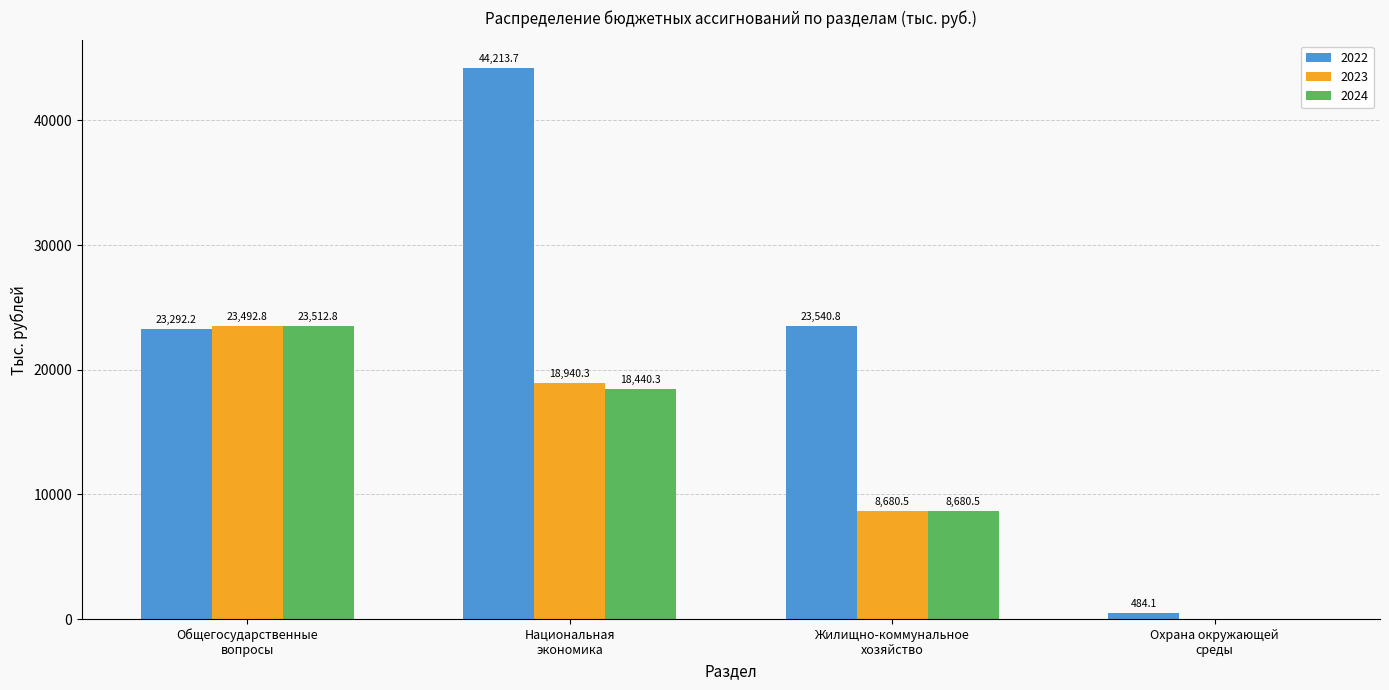

Which series changed the most between Общегосударственные
вопросы and Национальная
экономика?

2022